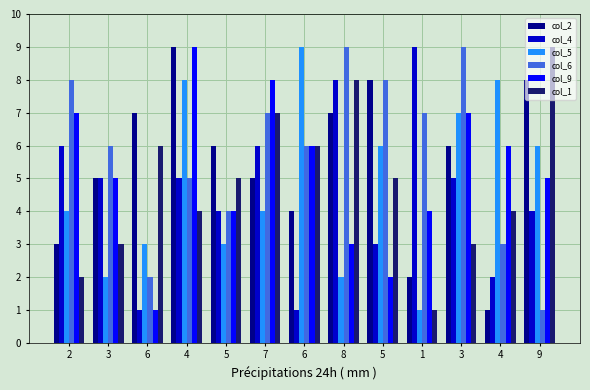

At 7, list the series in order from smallest to largest.

col_5, col_2, col_4, col_6, col_1, col_9